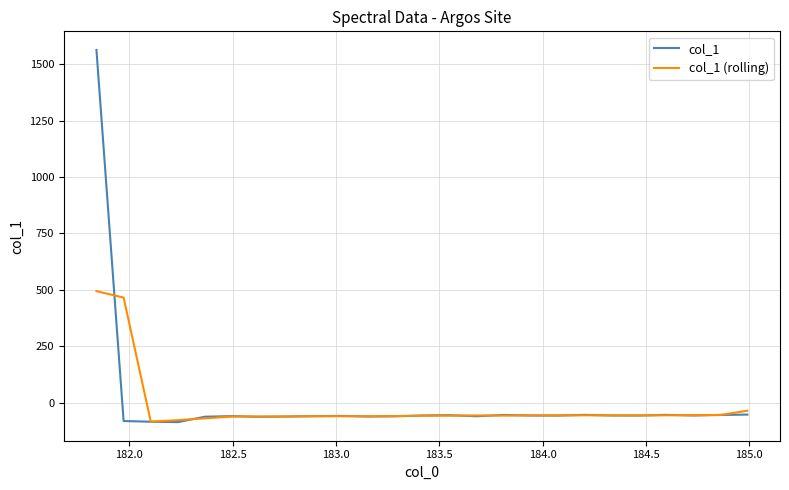

Rank the series by their maximum value, from lowest to highest.

col_1 (rolling), col_1